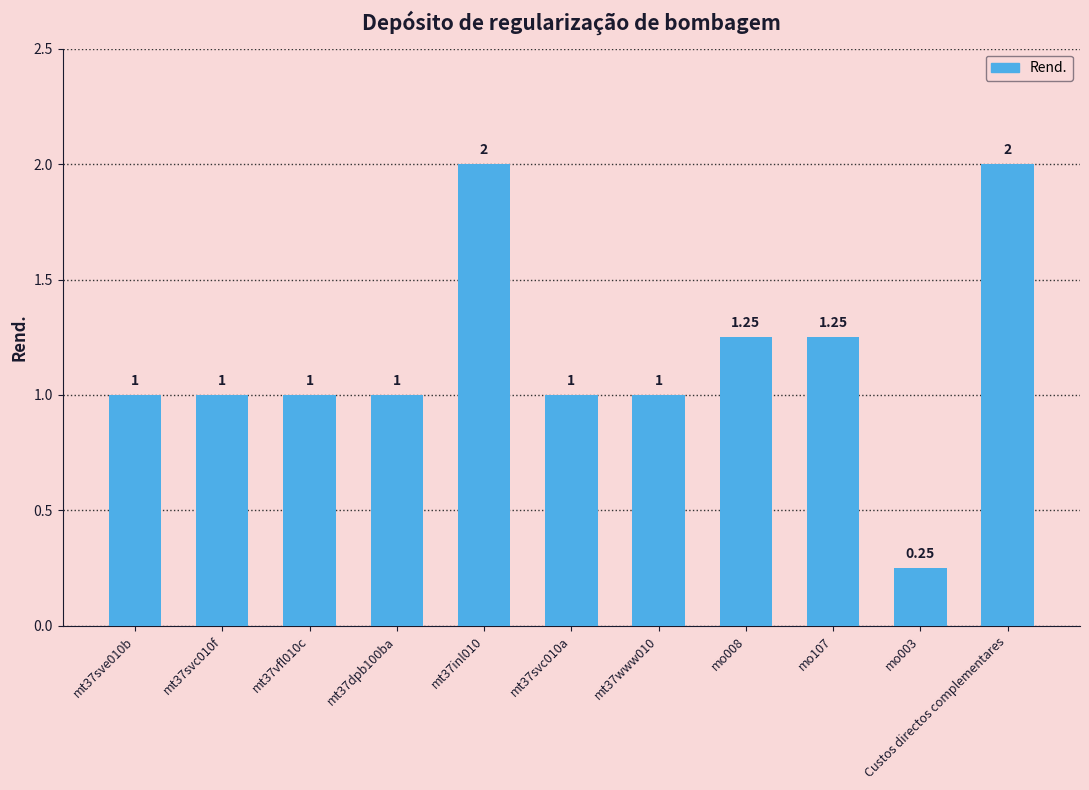

What is the sum of the values at mt37sve010b and mt37svc010a?

2.0